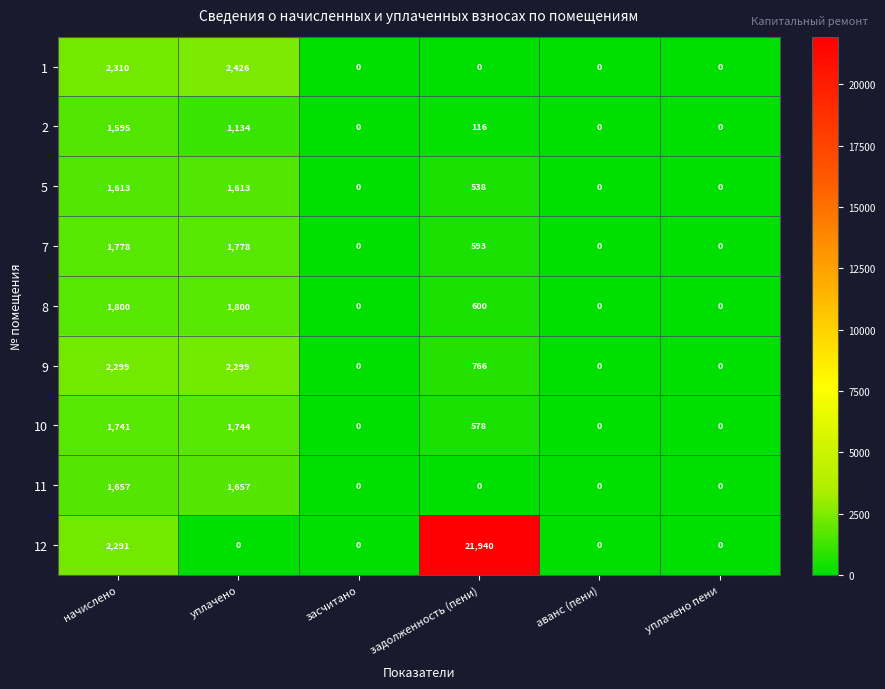

What is the total value across all series at начислено?

17084